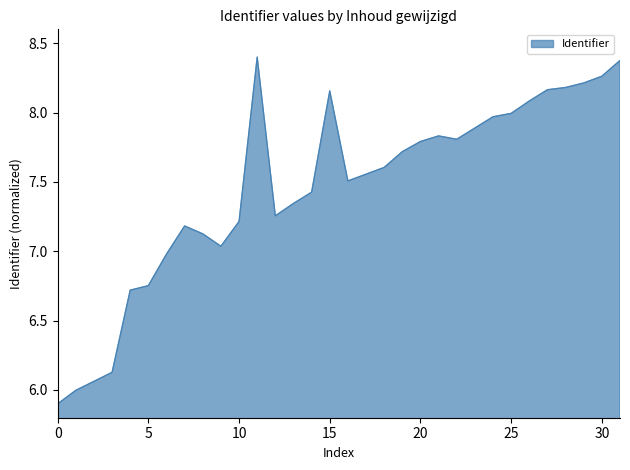

What is the minimum value shown in the chart?

5.9